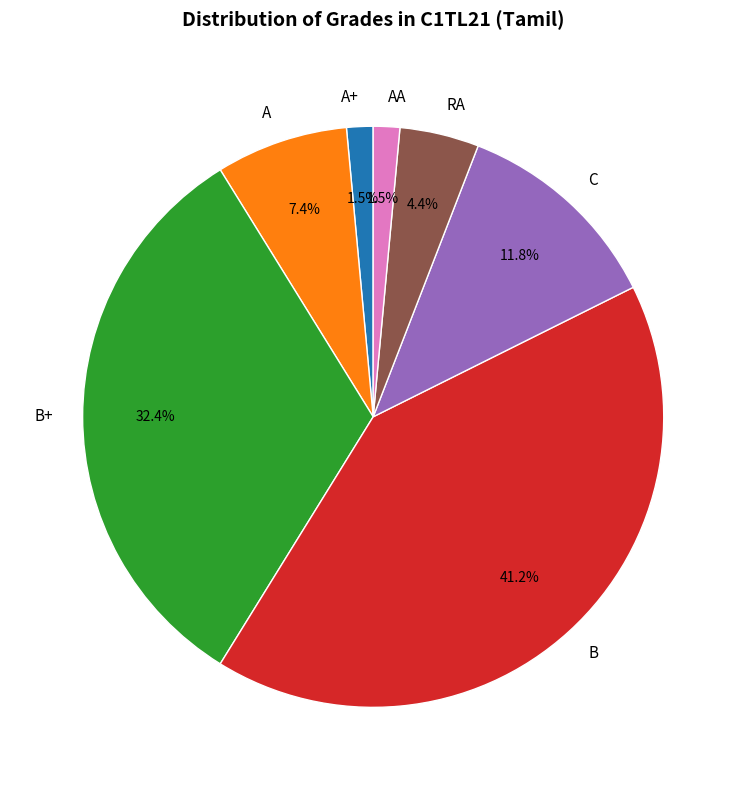

Is there a majority slice in this chart?

No